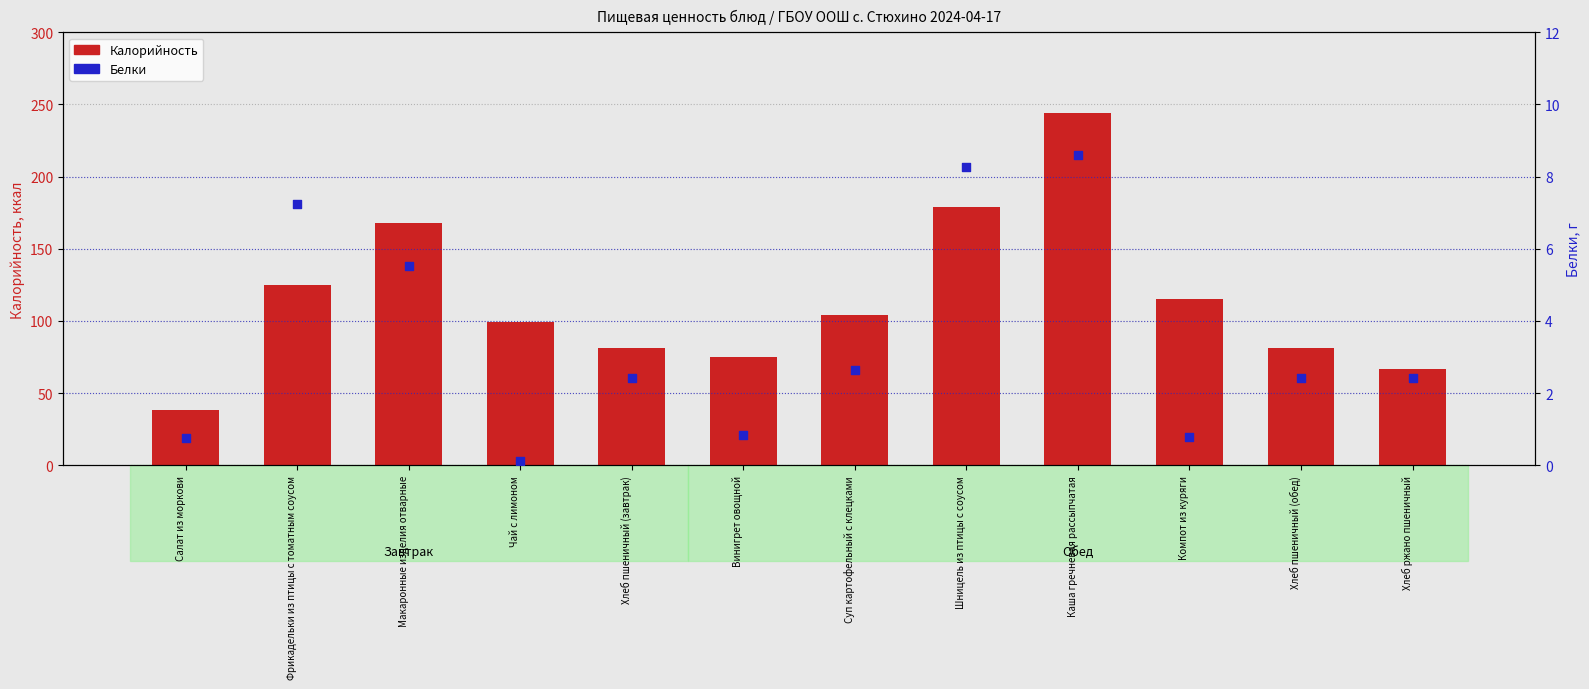

Which series contains the highest Y value?

Калорийность